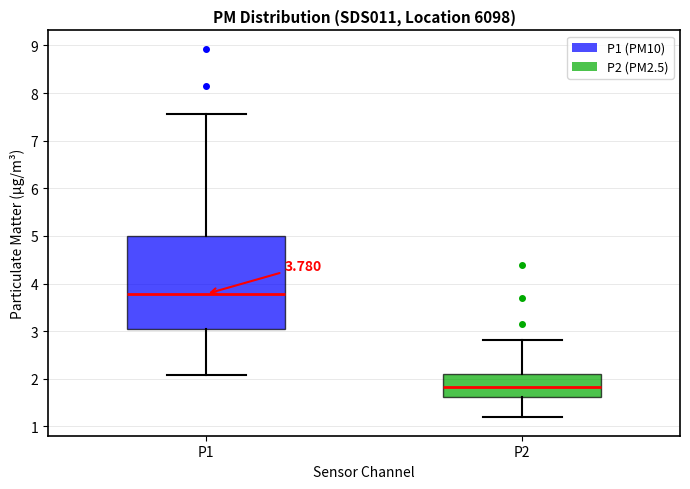

Which box is the tallest, from its lower edge to its upper edge?

P1